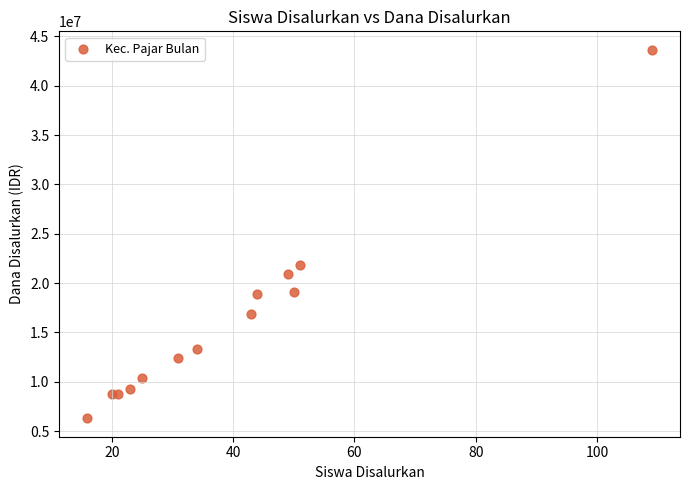

What Y value in the scatter plot is closest to 24975000?

21825000